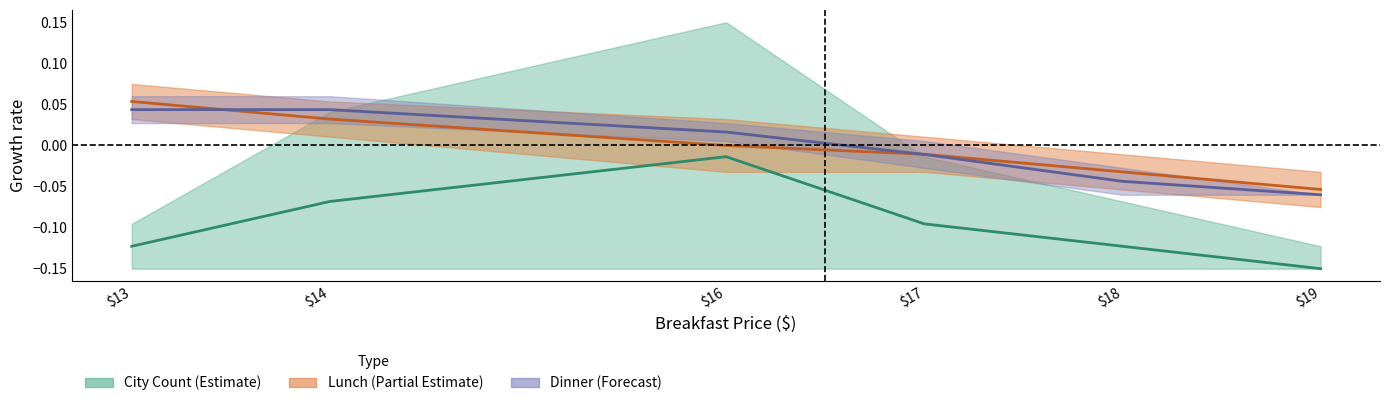

True or false: DINNER lower has more than 0 points higher than both neighbors.

False